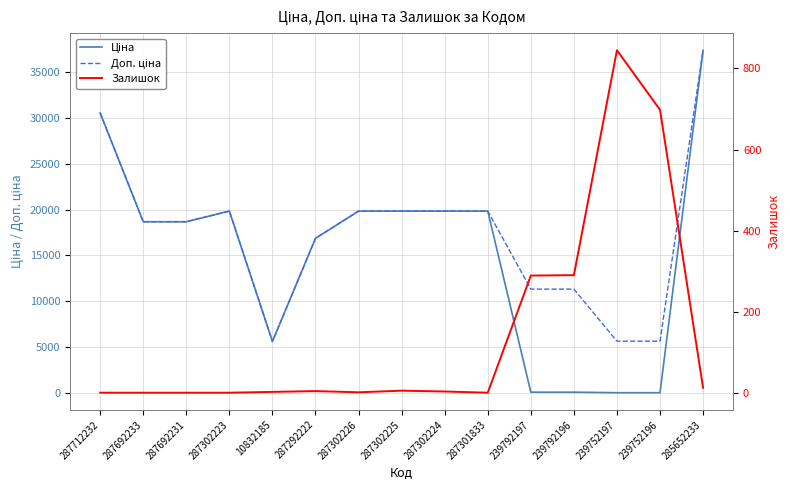

How many lines are shown in the chart?

3